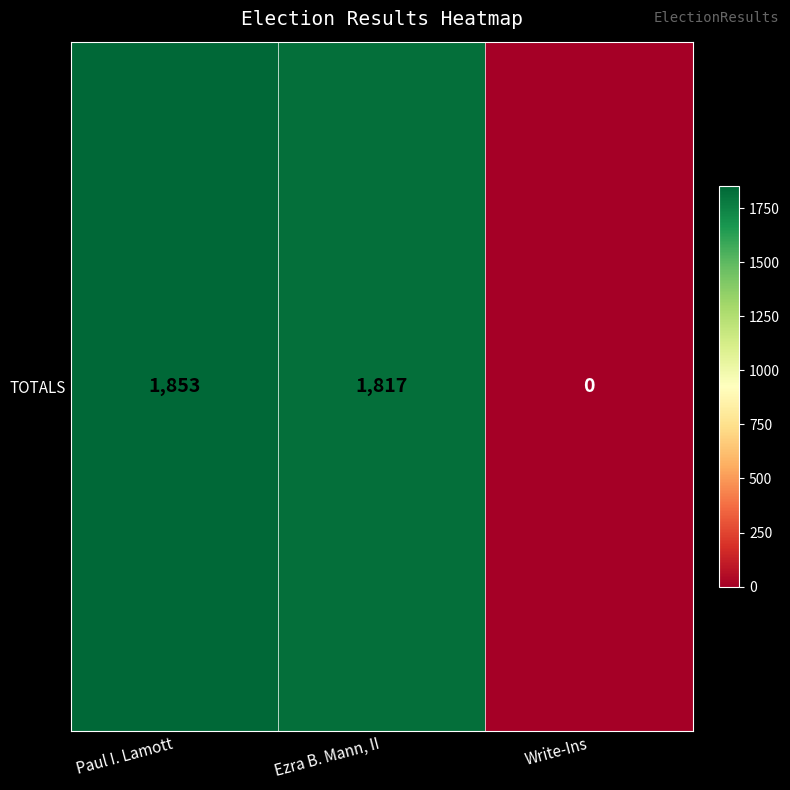

Count the number of data series in this chart.

1